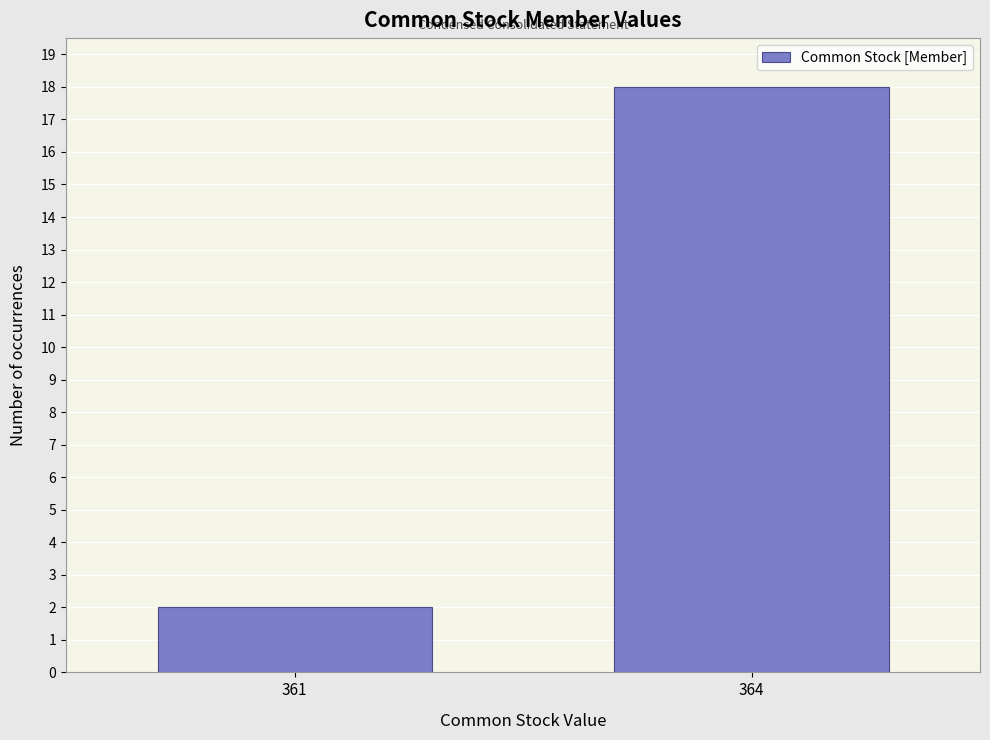

Reading left to right, transcribe all the data shown in this chart.

2	18